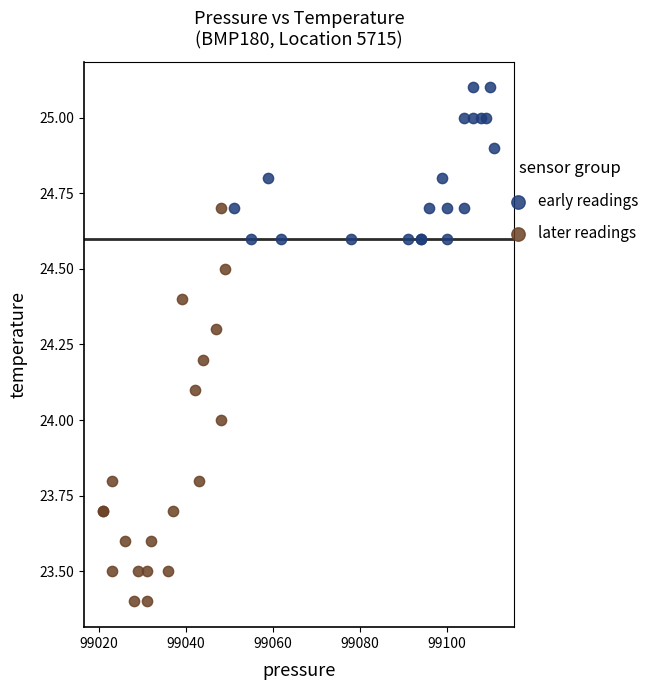

Which series has the widest spread of Y values?

later readings